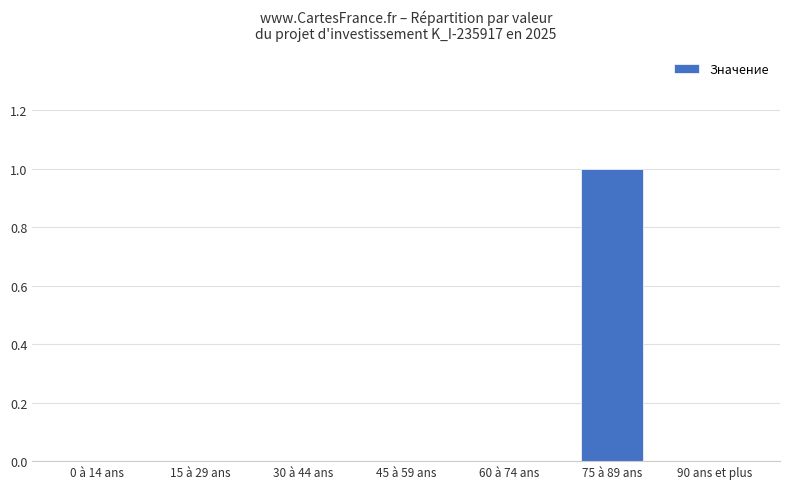

Which label corresponds to the largest value in the chart?

75 à 89 ans